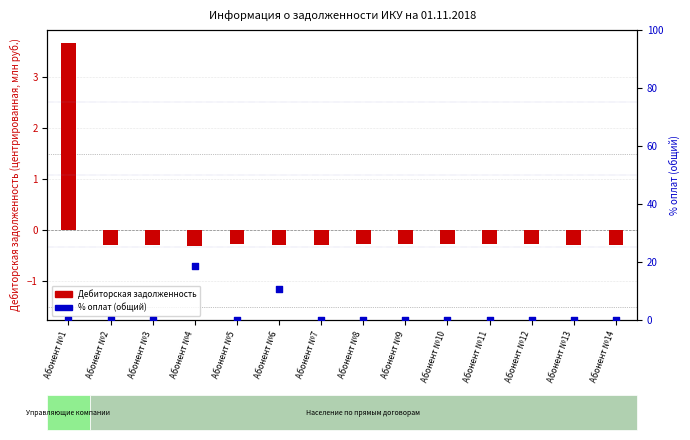

At how many categories does at least one series exceed 1?

3